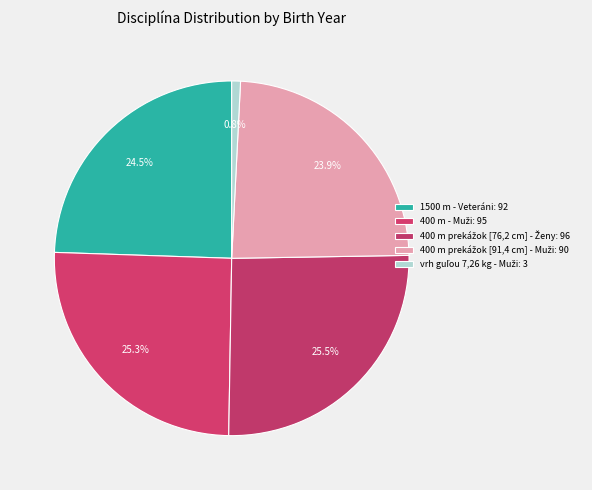

To the nearest percent, what portion does 1500 m - Veteráni represent?

24%